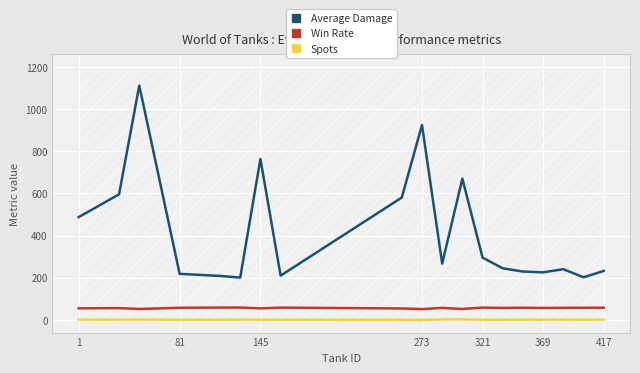

True or false: Average Damage and Spots cross at least once.

False